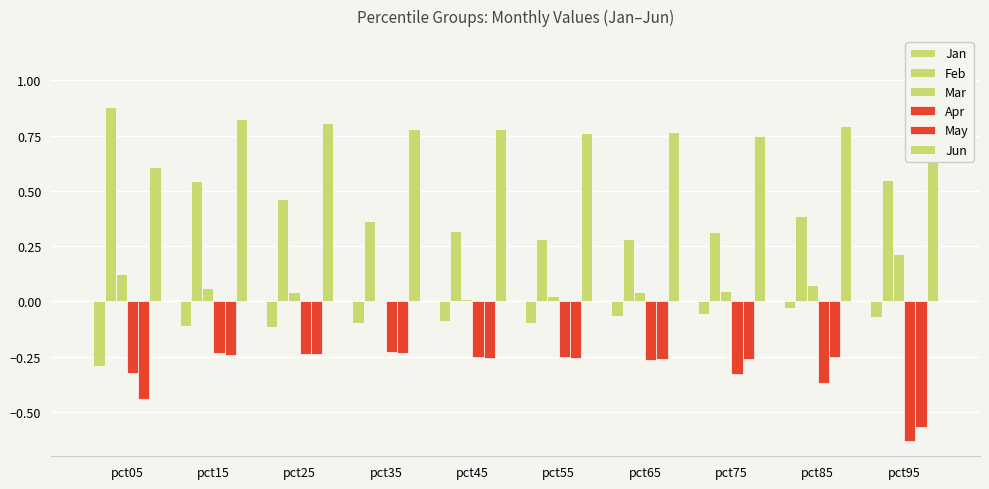

What is the difference between the second highest and minimum values in the Jun series?

0.2